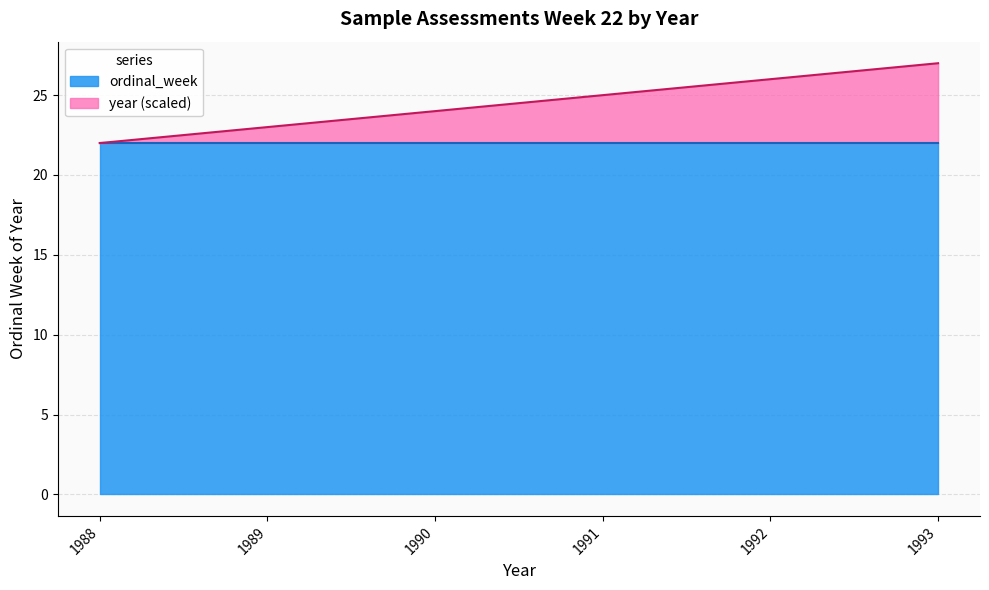

Rank the categories by value from highest to lowest.

1993, 1992, 1991, 1990, 1989, 1988